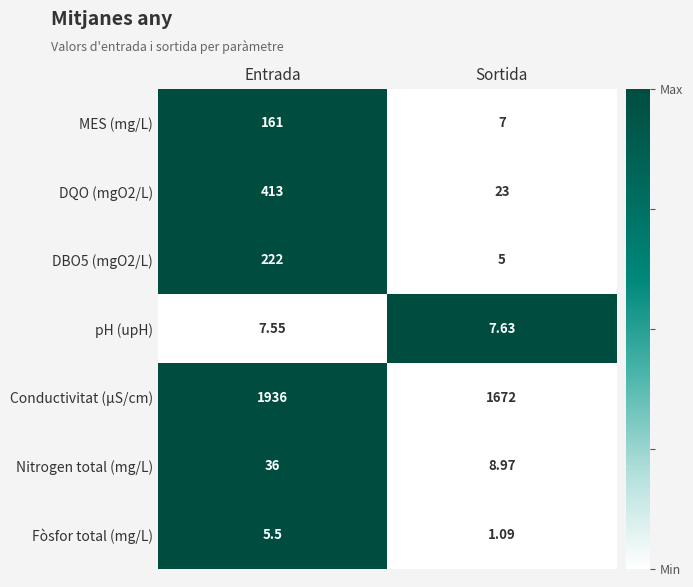

How many values in the DBO5 (mgO2/L) series are below 222?

1